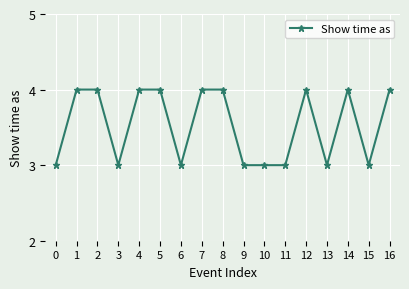

Which has a higher value, 14 or 10?

14